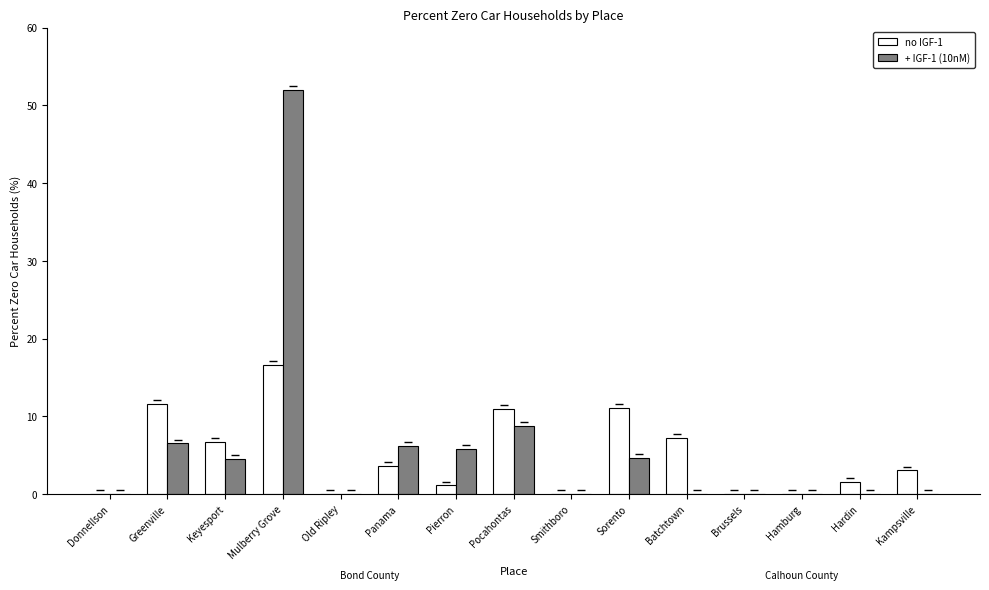

Is the value of no IGF-1 at Kampsville greater than the value of + IGF-1 (10nM) at Sorento?

No